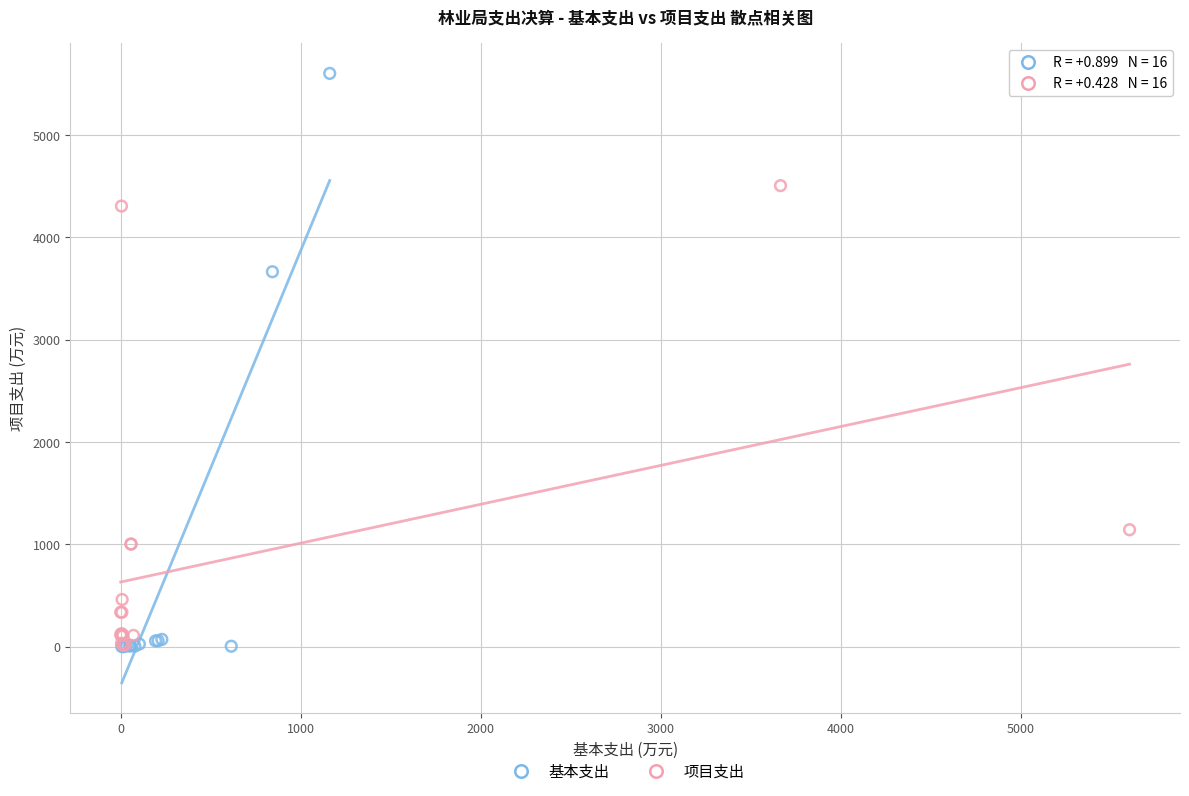

Which series has the largest Y range (max minus min)?

基本支出